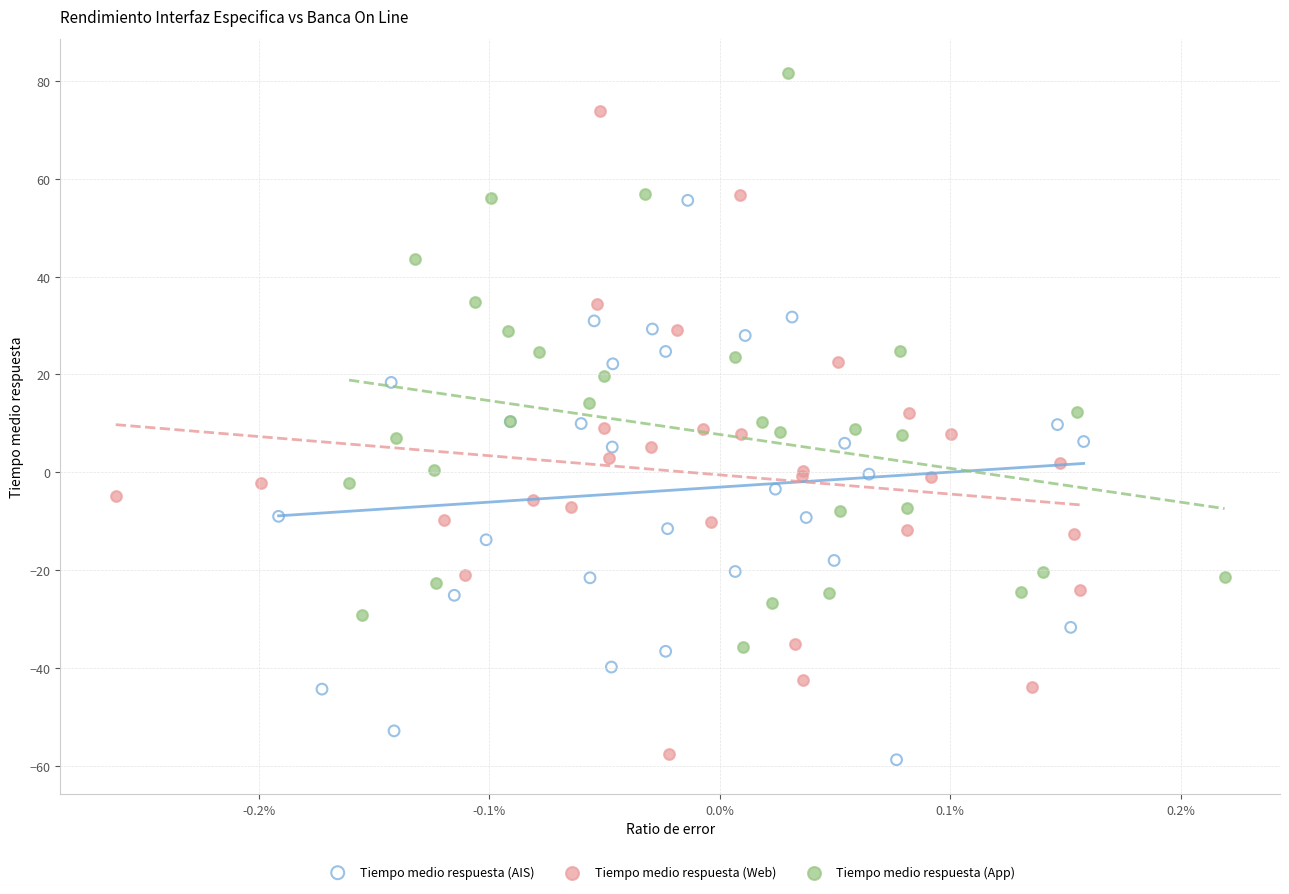

Which series contains the highest Y value?

Tiempo medio respuesta (App)